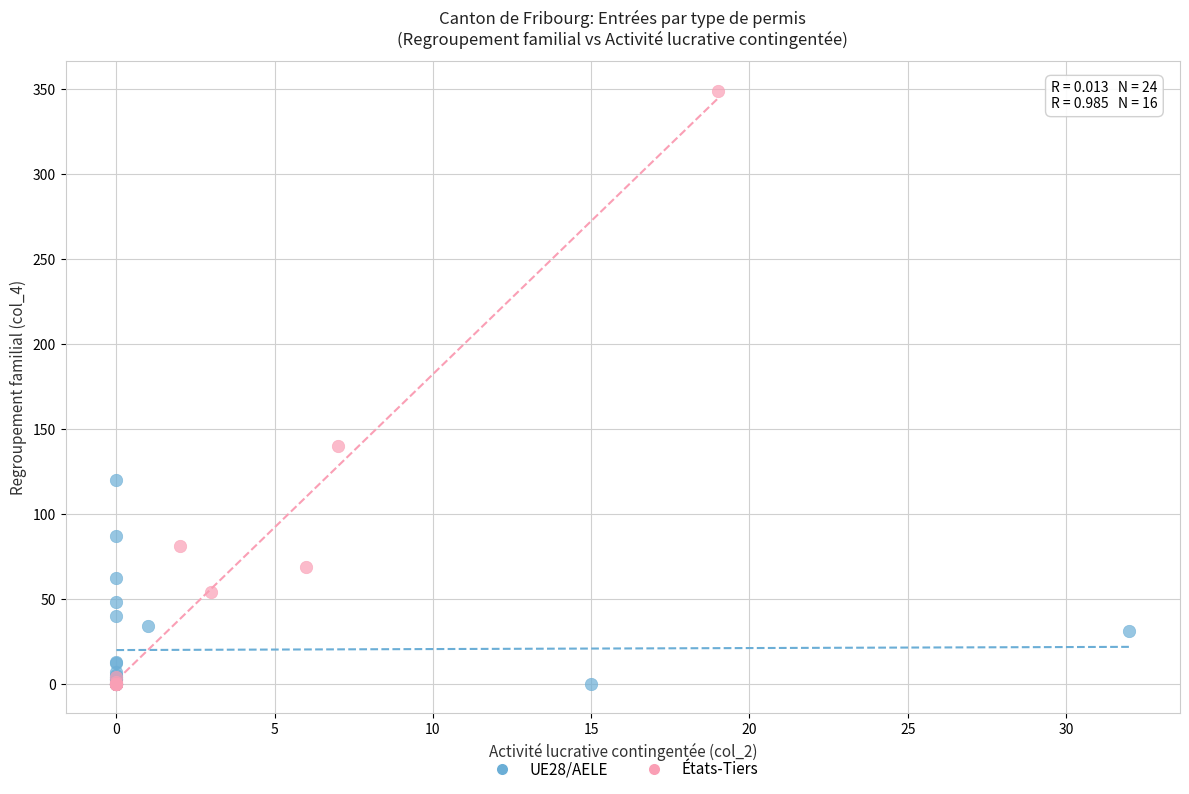

Which series has the largest Y range (max minus min)?

États-Tiers